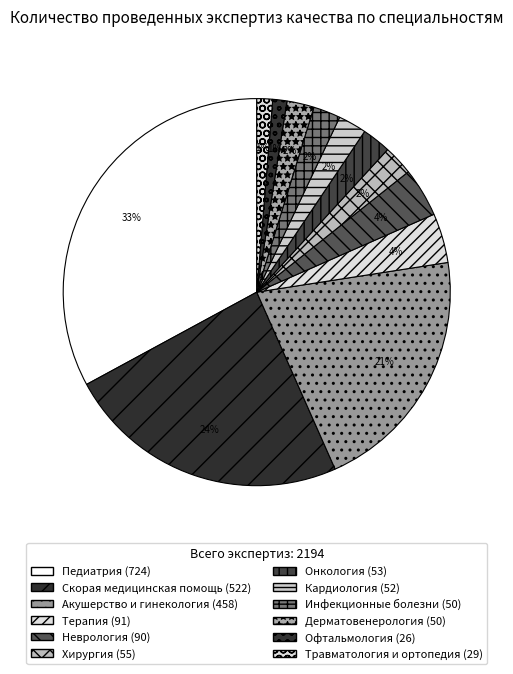

Which slice is the smallest?

Офтальмология